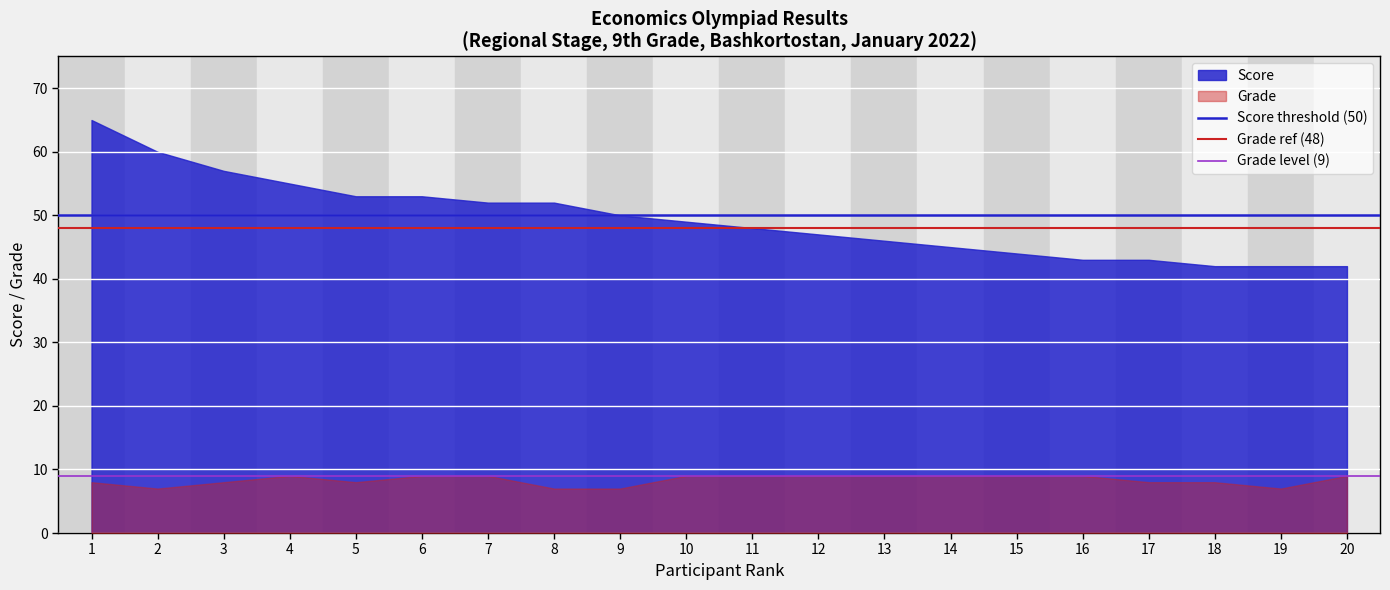

What is the difference between the highest and lowest values at 14?

36